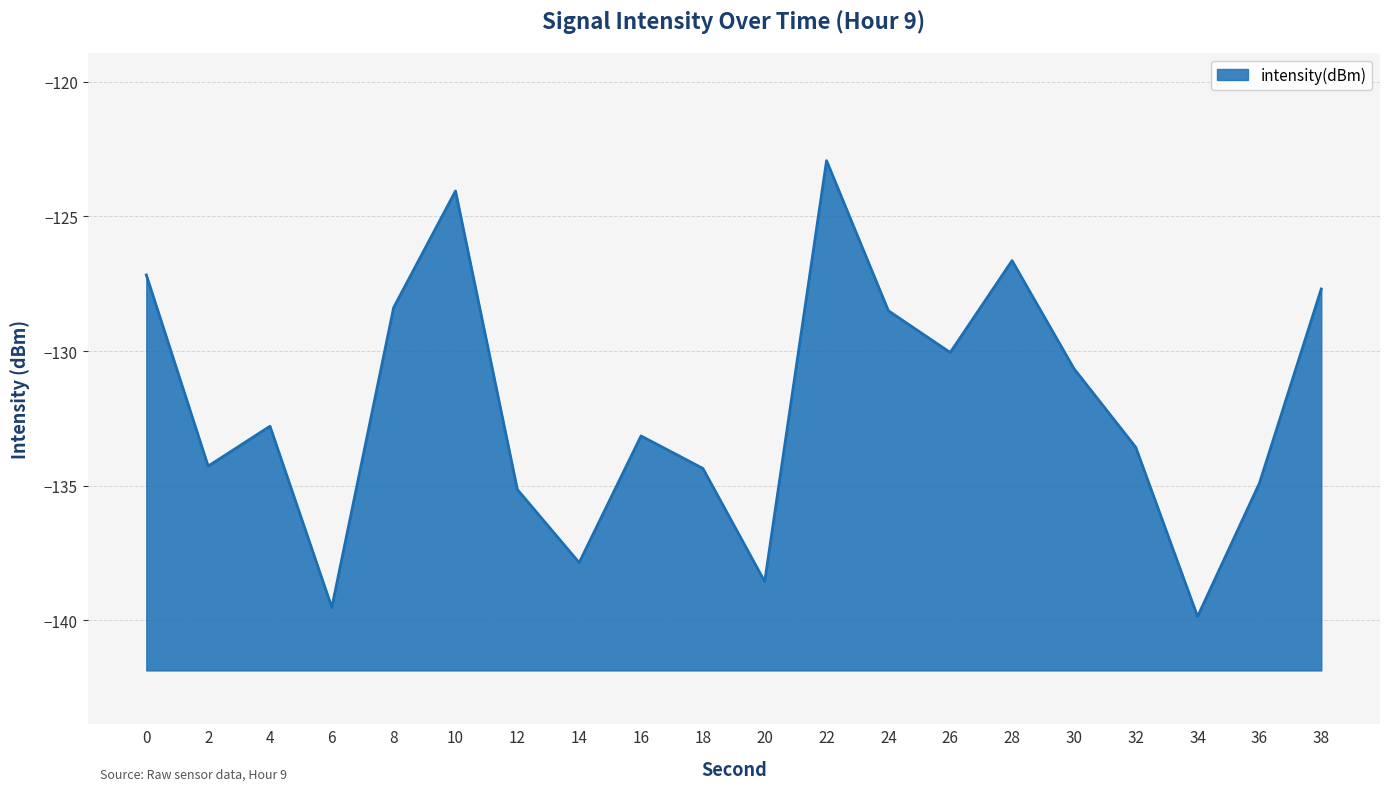

Between 24 and 26, which is larger?

24